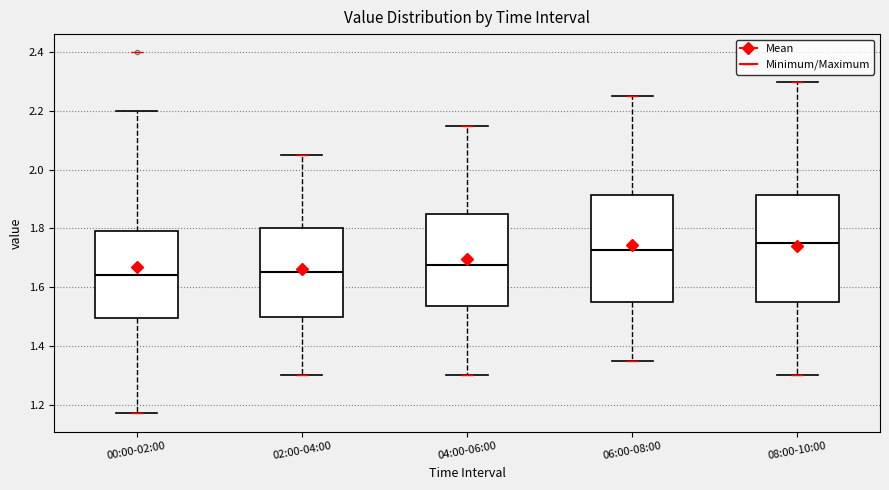

Reading left to right, transcribe this box plot: for each box, give where its median line is, the range the box spans, and where its two whiskers end, as read against the y-axis. The values are not printed on the chart, so give them approximately, as read against the axis.

00:00-02:00: median 1.64, box 1.50 to 1.80, whiskers 1.18 to 2.20
02:00-04:00: median 1.66, box 1.50 to 1.80, whiskers 1.30 to 2.06
04:00-06:00: median 1.68, box 1.54 to 1.86, whiskers 1.30 to 2.16
06:00-08:00: median 1.72, box 1.56 to 1.92, whiskers 1.36 to 2.26
08:00-10:00: median 1.76, box 1.56 to 1.92, whiskers 1.30 to 2.30